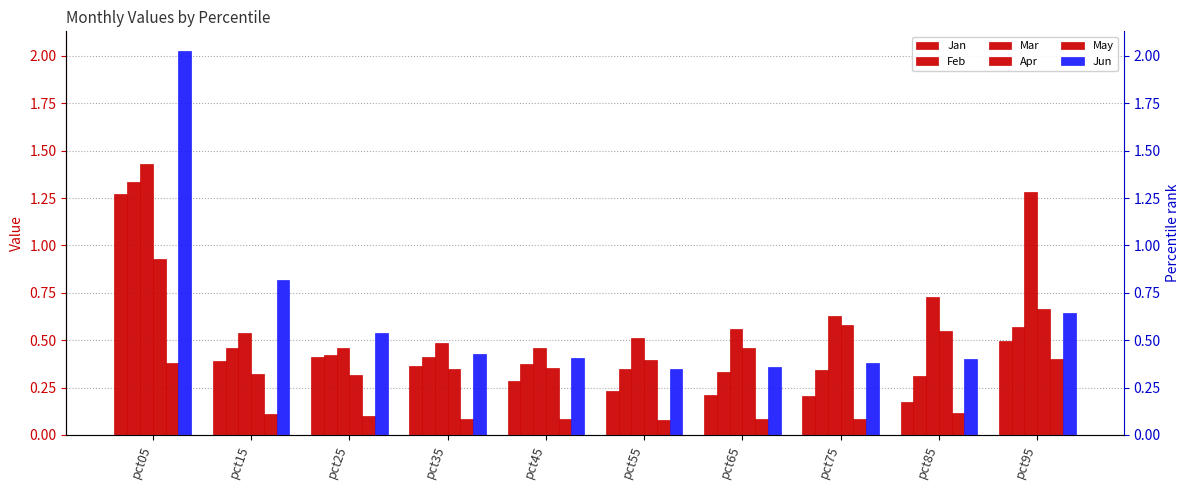

Rank the categories by Feb value from highest to lowest.

pct05, pct95, pct15, pct25, pct35, pct45, pct55, pct75, pct65, pct85